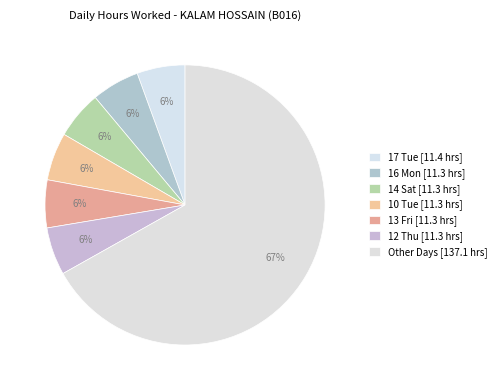

How many segments does this pie chart have?

7